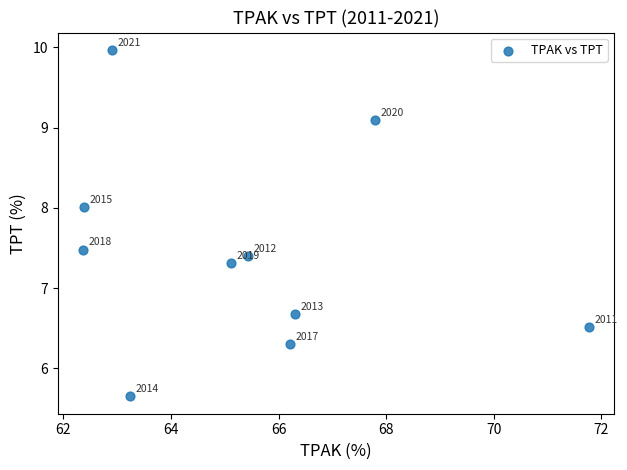

What is the range of Y values (max minus min)?

4.3